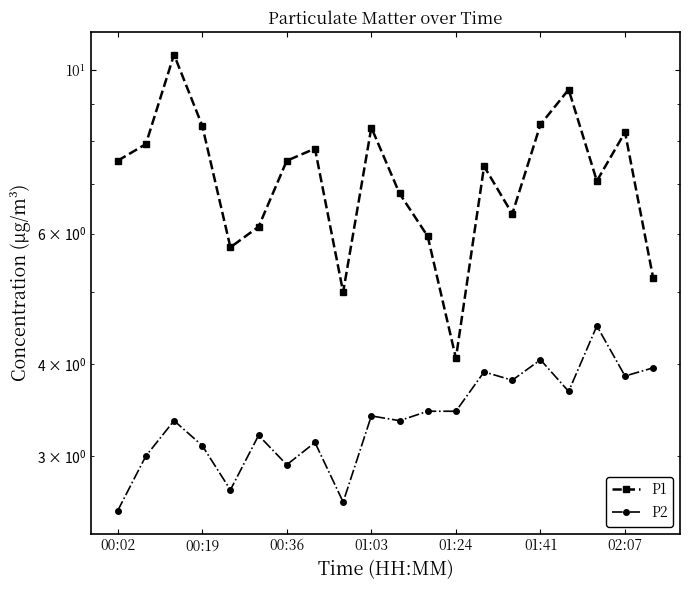

Is it true that P1 equals 3.9 at 01:41?

False